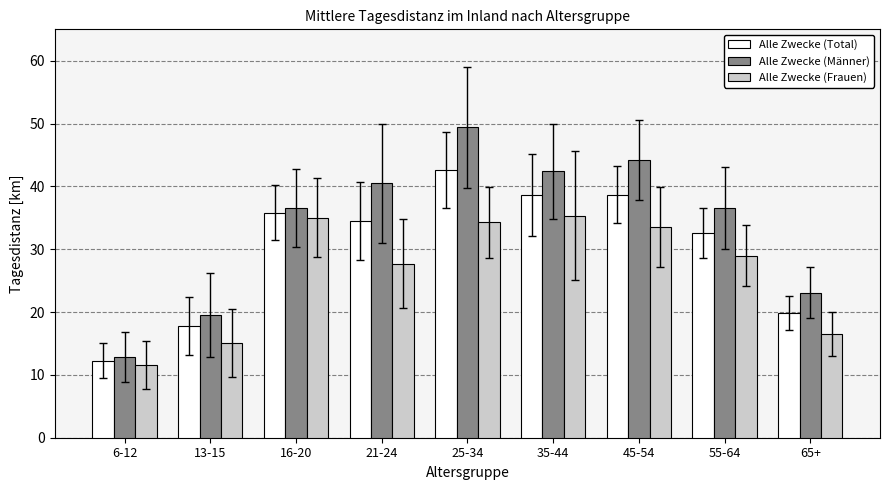

What is the total value across all series at 35-44?

116.3